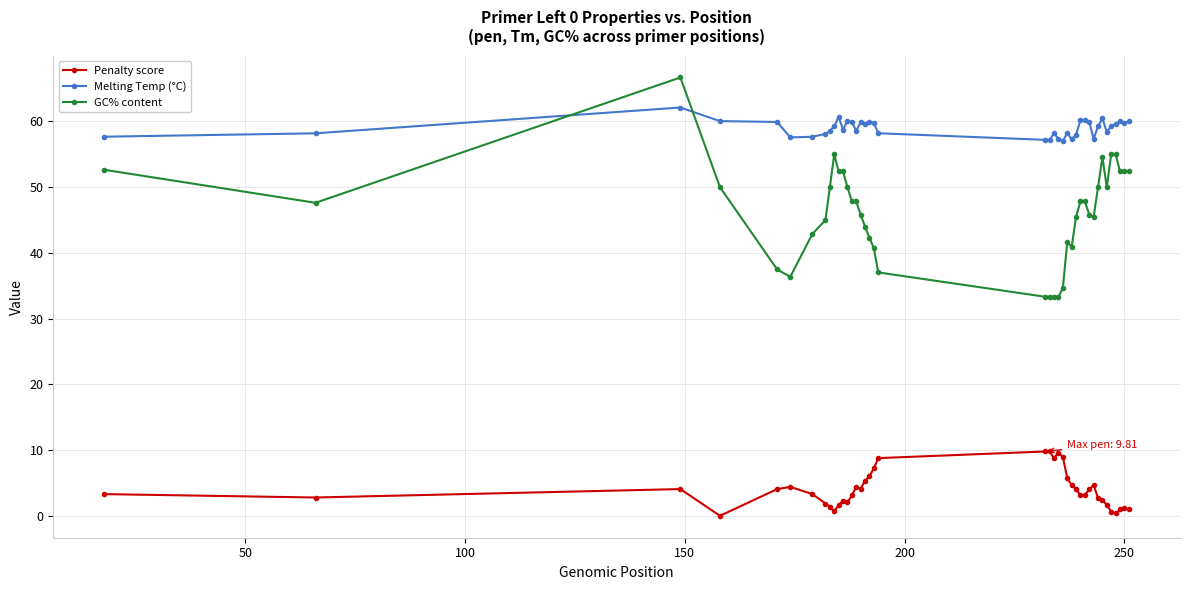

What is the difference between the maximum and minimum values in the Melting Temp (°C) series?

5.1